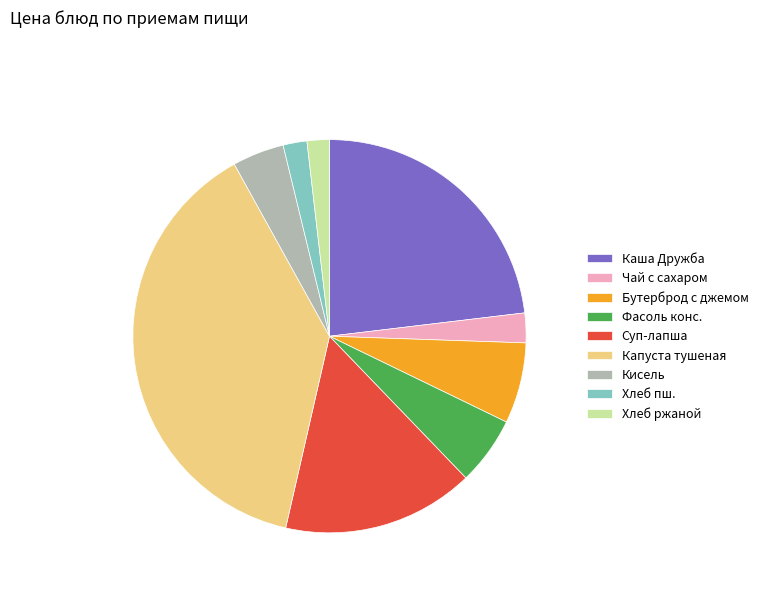

True or false: Чай с сахаром accounts for 2% of the total.

True